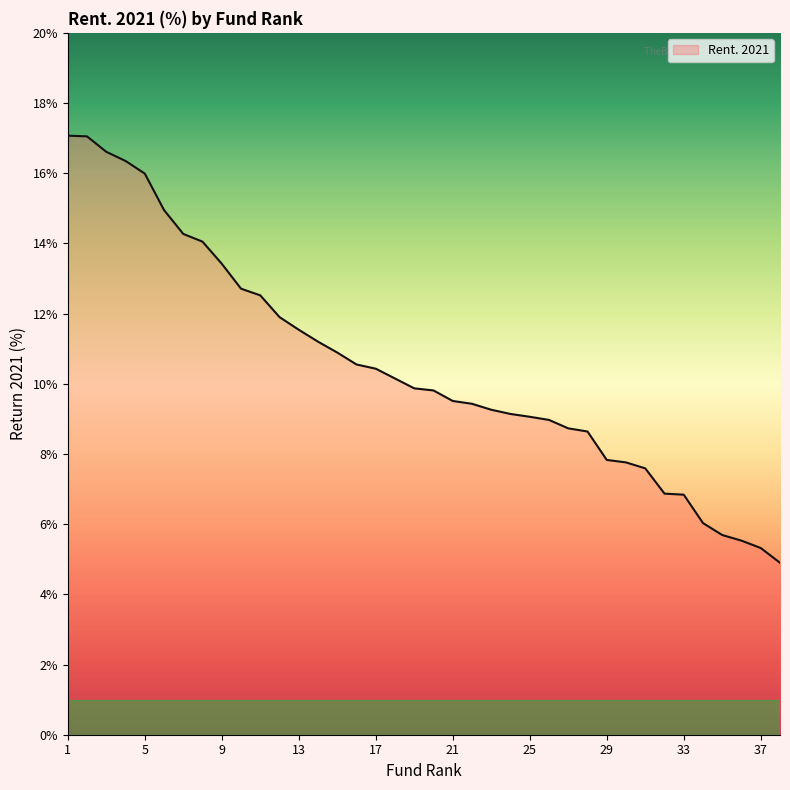

What is the minimum value shown in the chart?

4.9